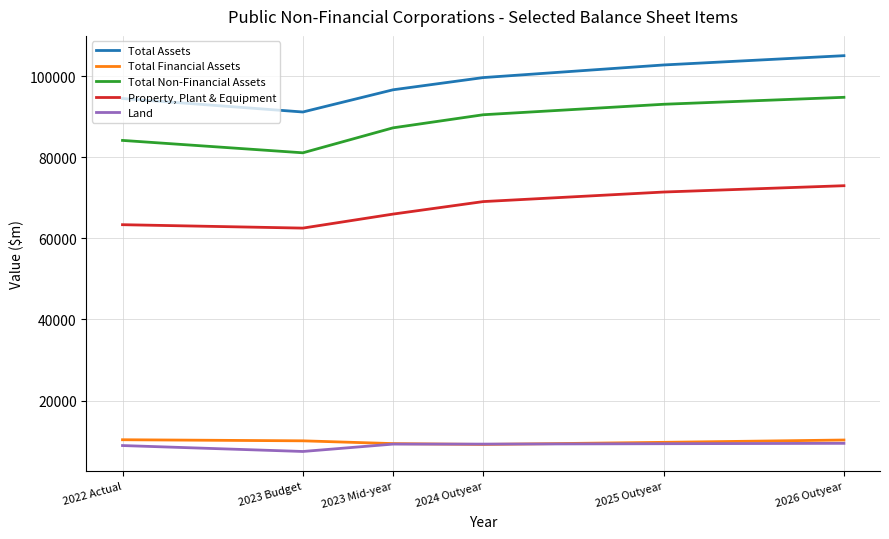

What is the highest value of the Total Non-Financial Assets series?

94768